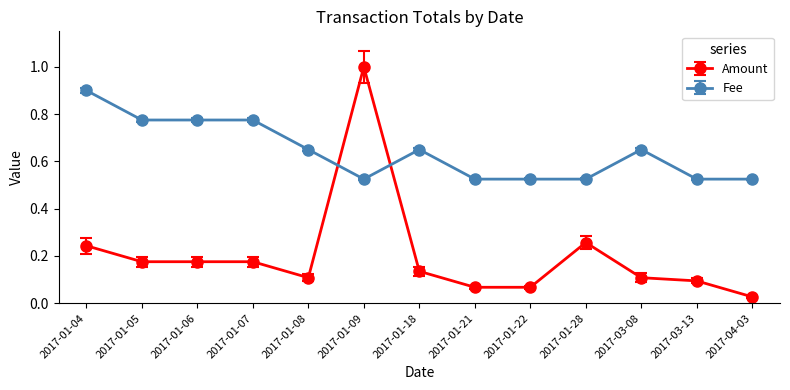

List the series in order of their overall mean, lowest first.

Amount, Fee